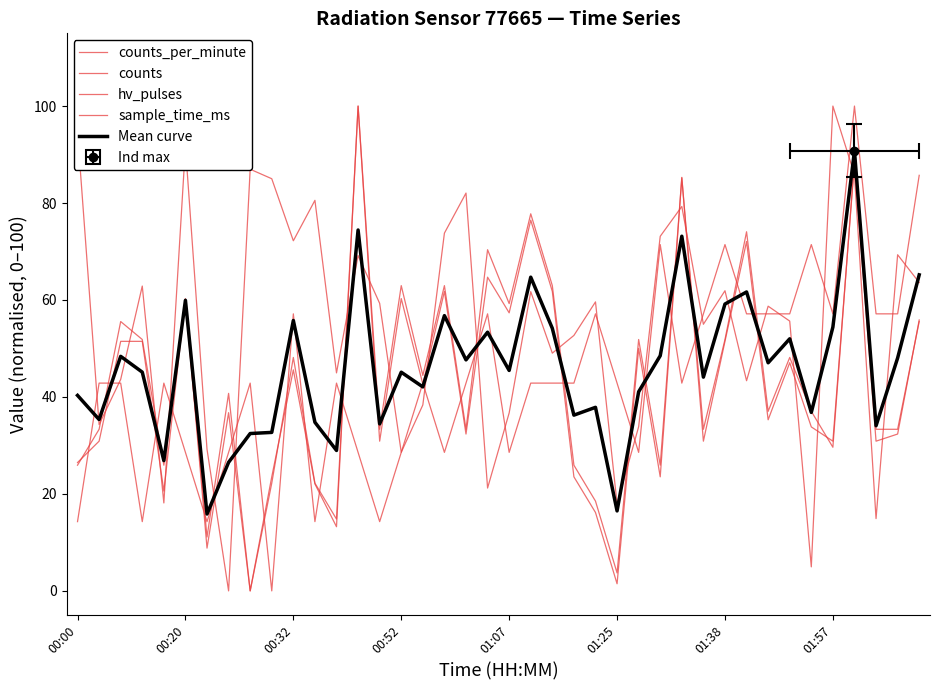

How many positive values does the counts series have?

39